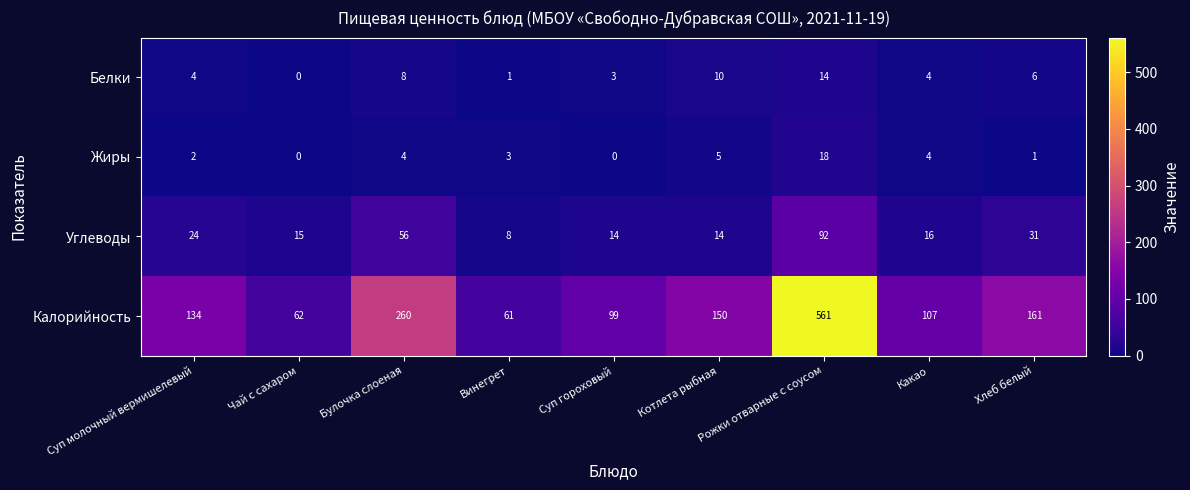

The Калорийность series shows 51 at Хлеб белый. True or false?

False